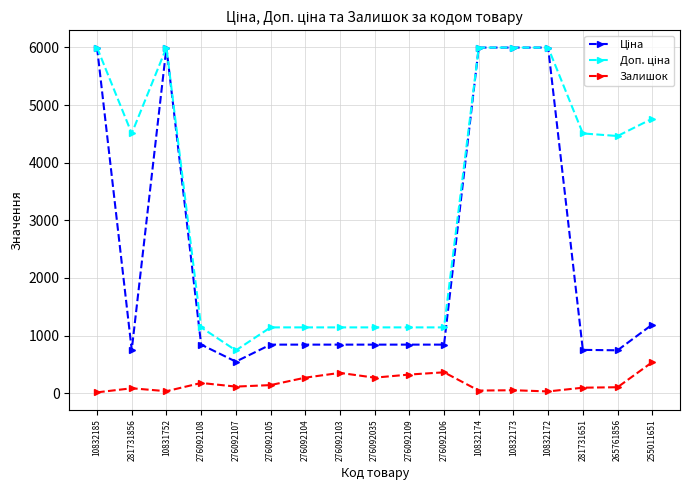

The Залишок series shows 362.0 at 276092106. True or false?

True